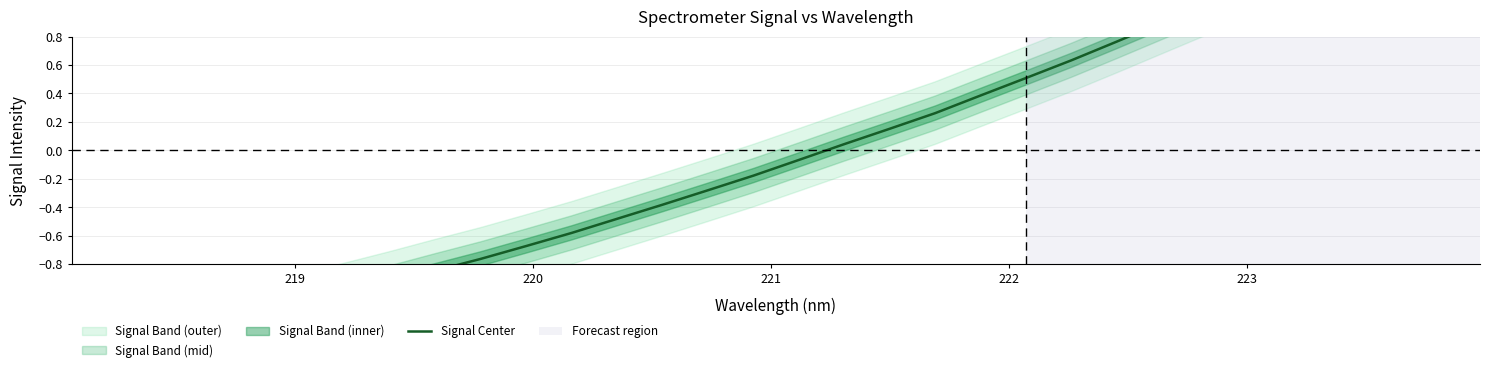

Is this an area chart (filled region under the line)?

No